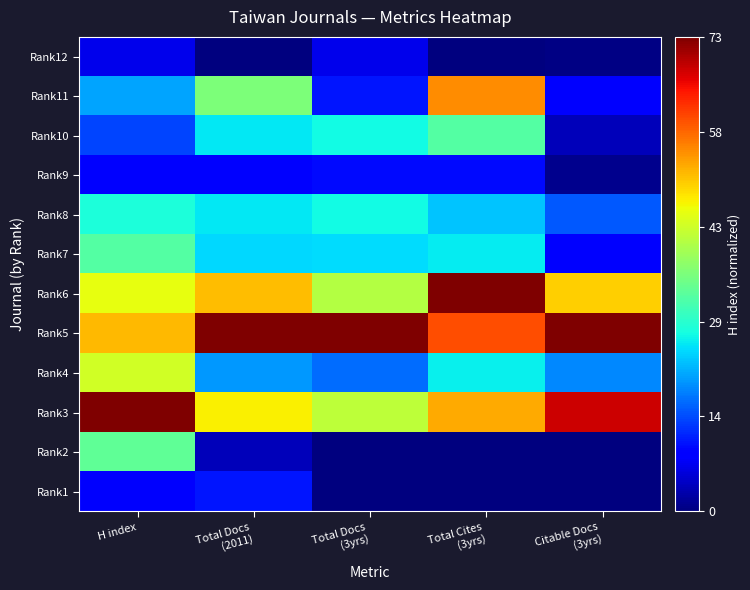

Reading left to right, transcribe all the data shown in this chart.

Rank12: H index=0.1	Total Docs
(2011)=0.0	Total Docs
(3yrs)=0.1	Total Cites
(3yrs)=0.0	Citable Docs
(3yrs)=0.0
Rank11: H index=0.3	Total Docs
(2011)=0.5	Total Docs
(3yrs)=0.1	Total Cites
(3yrs)=0.8	Citable Docs
(3yrs)=0.1
Rank10: H index=0.2	Total Docs
(2011)=0.4	Total Docs
(3yrs)=0.4	Total Cites
(3yrs)=0.5	Citable Docs
(3yrs)=0.1
Rank9: H index=0.1	Total Docs
(2011)=0.1	Total Docs
(3yrs)=0.1	Total Cites
(3yrs)=0.1	Citable Docs
(3yrs)=0.0
Rank8: H index=0.4	Total Docs
(2011)=0.4	Total Docs
(3yrs)=0.4	Total Cites
(3yrs)=0.3	Citable Docs
(3yrs)=0.2
Rank7: H index=0.5	Total Docs
(2011)=0.3	Total Docs
(3yrs)=0.3	Total Cites
(3yrs)=0.4	Citable Docs
(3yrs)=0.1
Rank6: H index=0.6	Total Docs
(2011)=0.7	Total Docs
(3yrs)=0.6	Total Cites
(3yrs)=1.0	Citable Docs
(3yrs)=0.7
Rank5: H index=0.7	Total Docs
(2011)=1.0	Total Docs
(3yrs)=1.0	Total Cites
(3yrs)=0.8	Citable Docs
(3yrs)=1.0
Rank4: H index=0.6	Total Docs
(2011)=0.3	Total Docs
(3yrs)=0.2	Total Cites
(3yrs)=0.4	Citable Docs
(3yrs)=0.3
Rank3: H index=1.0	Total Docs
(2011)=0.7	Total Docs
(3yrs)=0.6	Total Cites
(3yrs)=0.7	Citable Docs
(3yrs)=0.9
Rank2: H index=0.5	Total Docs
(2011)=0.1	Total Docs
(3yrs)=0.0	Total Cites
(3yrs)=0.0	Citable Docs
(3yrs)=0.0
Rank1: H index=0.1	Total Docs
(2011)=0.1	Total Docs
(3yrs)=0.0	Total Cites
(3yrs)=0.0	Citable Docs
(3yrs)=0.0